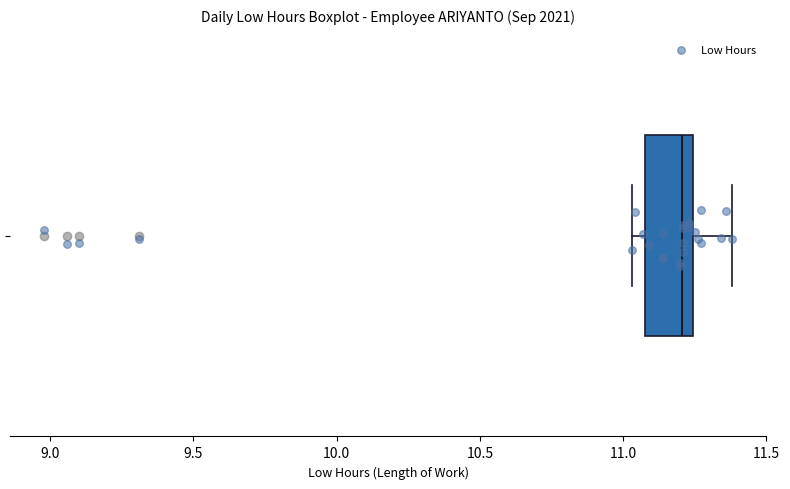

Read this box plot against the x-axis: the position of the median line, the range covered by the box, and the ends of both whiskers. The values are not printed on the chart, so give them approximately, as read against the axis.

median 11.20, box 11.10 to 11.25, whiskers 11.05 to 11.40